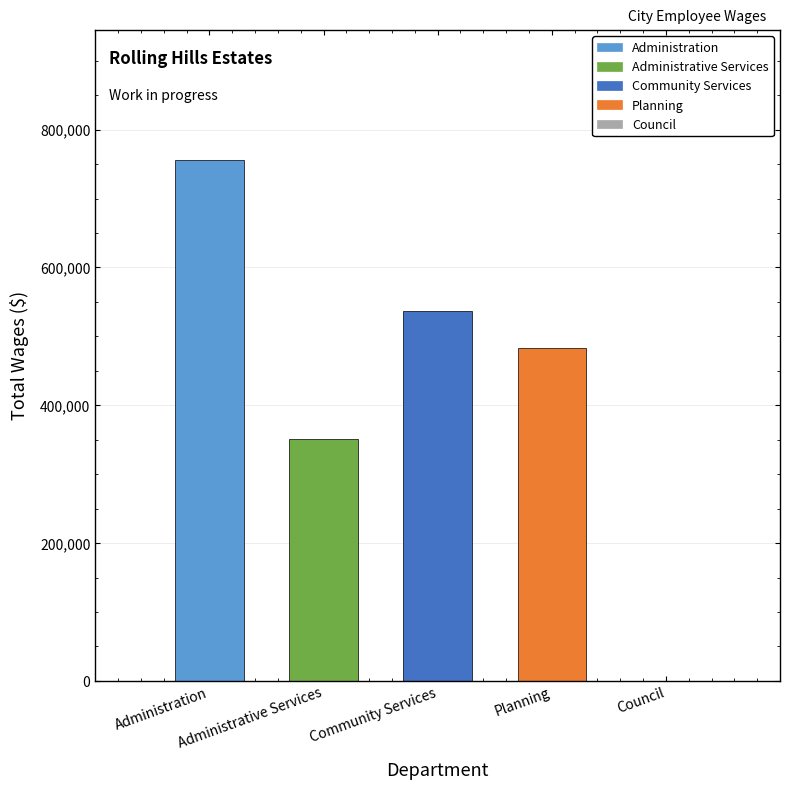

What are all the series names shown in the legend?

Administration, Administrative Services, Community Services, Planning, Council